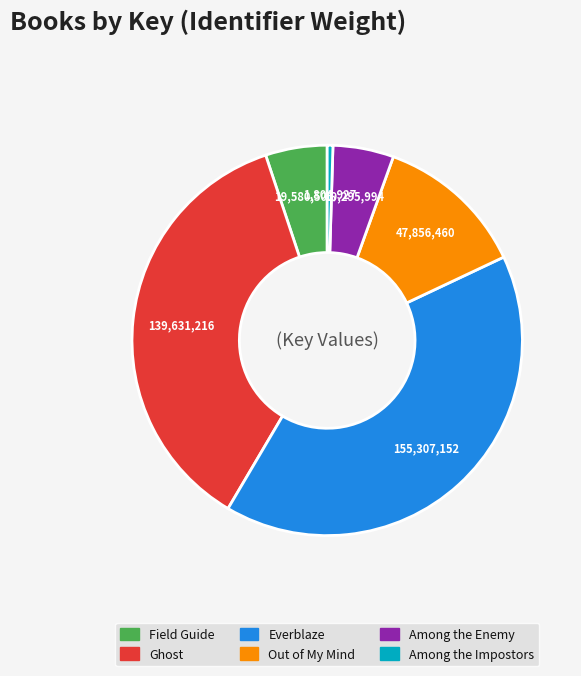

Is the sum of Ghost and Everblaze greater than half?

Yes